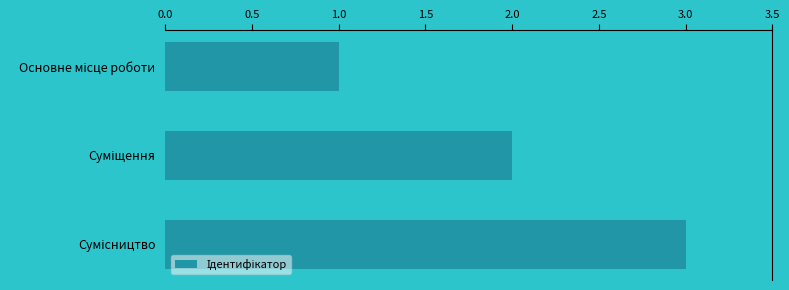

What is the greatest value displayed?

3